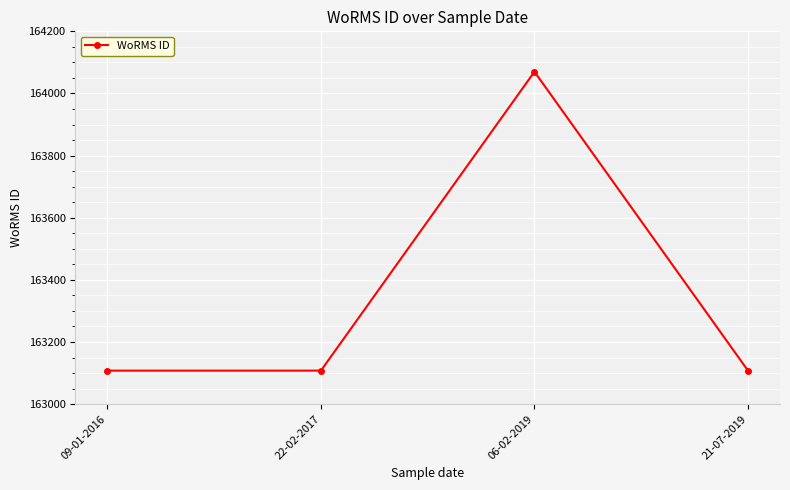

What is the value of the 2nd point from the left?

163108